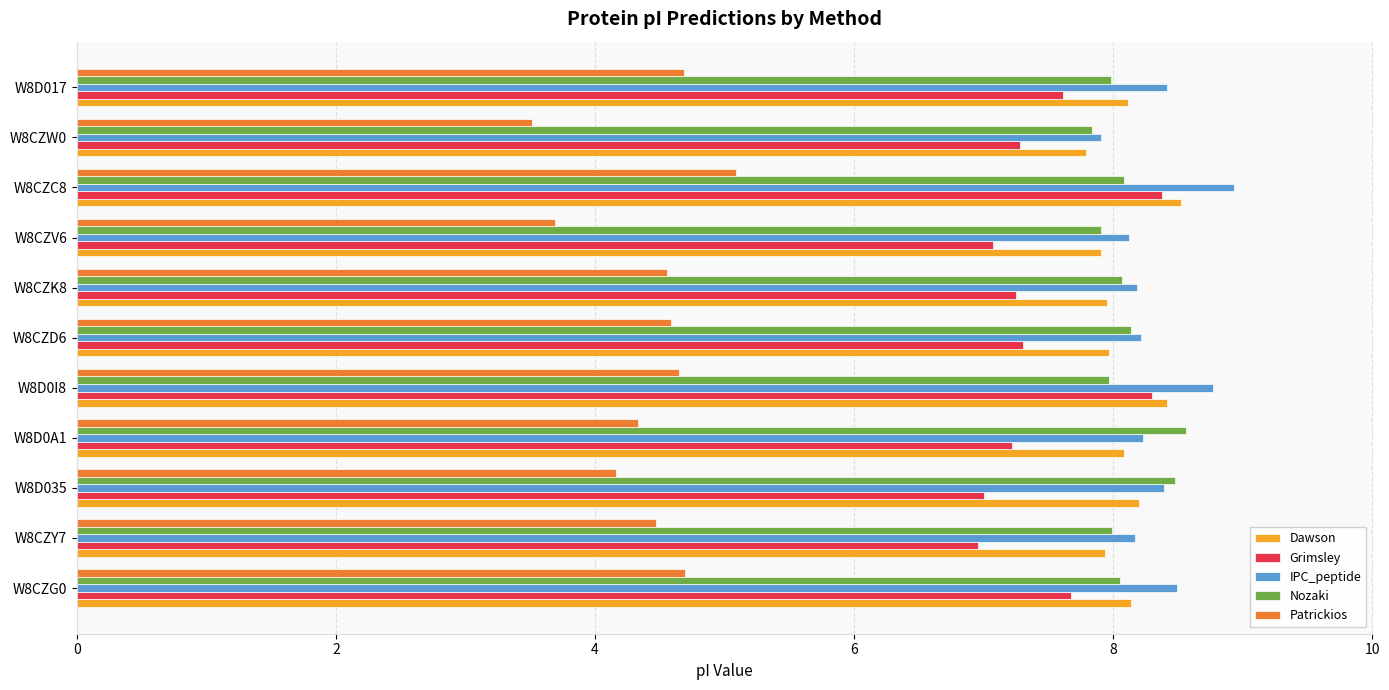

Which series changed the most between W8CZD6 and W8CZC8?

Grimsley